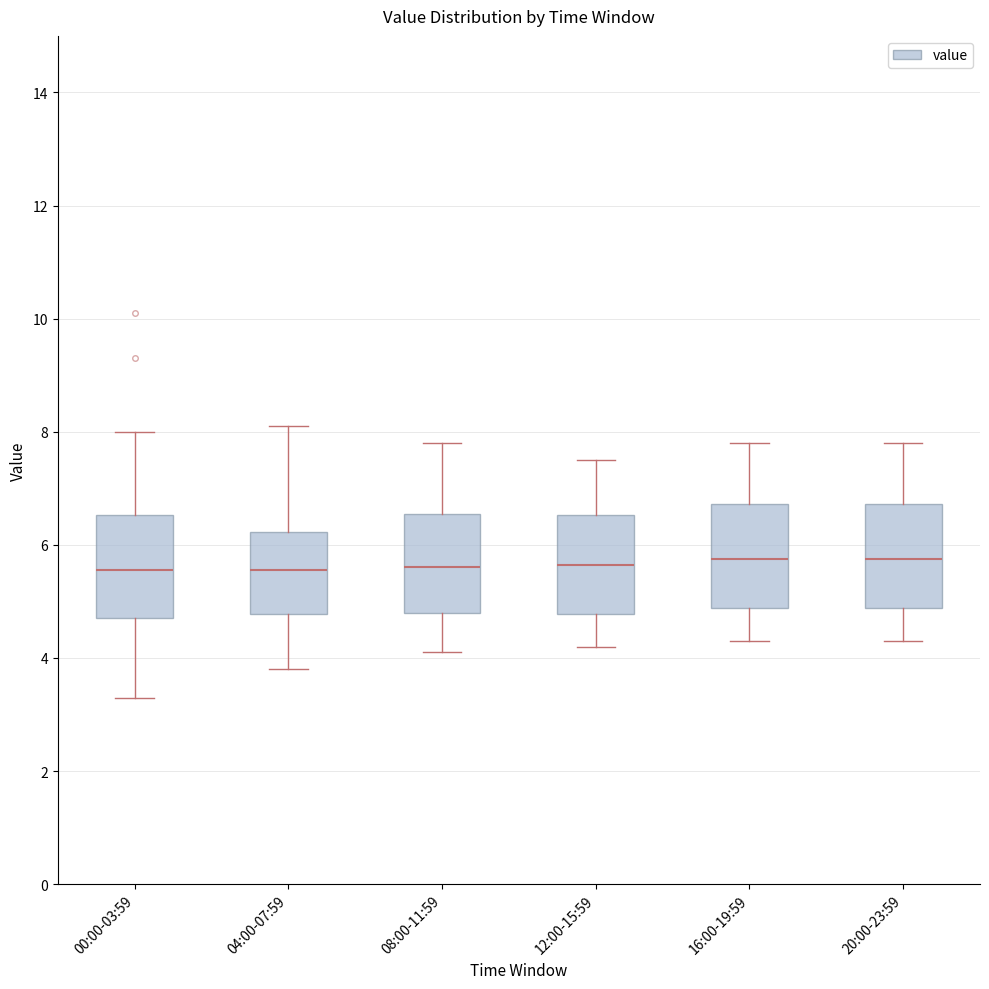

Reading left to right, read every box against the y-axis: the position of its median line, the range the box covers, and the ends of its whiskers. The values are not printed on the chart, so give them approximately, as read against the axis.

00:00-03:59: median 5.6, box 4.8 to 6.6, whiskers 3.4 to 8.0
04:00-07:59: median 5.6, box 4.8 to 6.2, whiskers 3.8 to 8.2
08:00-11:59: median 5.6, box 4.8 to 6.6, whiskers 4.2 to 7.8
12:00-15:59: median 5.6, box 4.8 to 6.6, whiskers 4.2 to 7.6
16:00-19:59: median 5.8, box 4.8 to 6.8, whiskers 4.4 to 7.8
20:00-23:59: median 5.8, box 4.8 to 6.8, whiskers 4.4 to 7.8